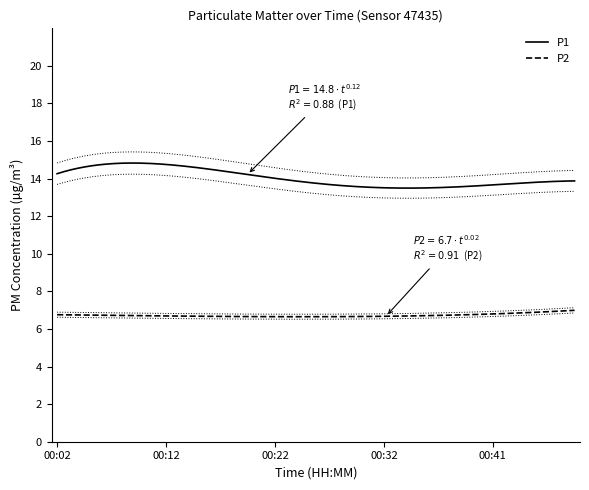

Count the number of categories in the chart.

20